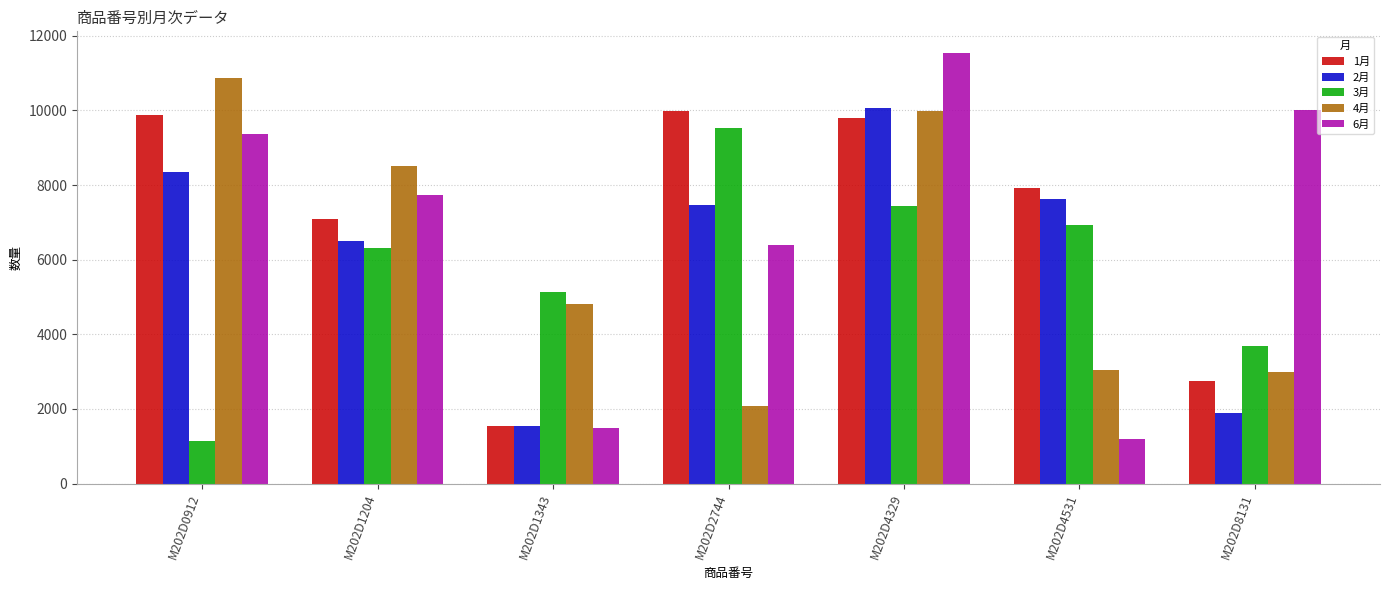

What is the smallest value displayed?

1148